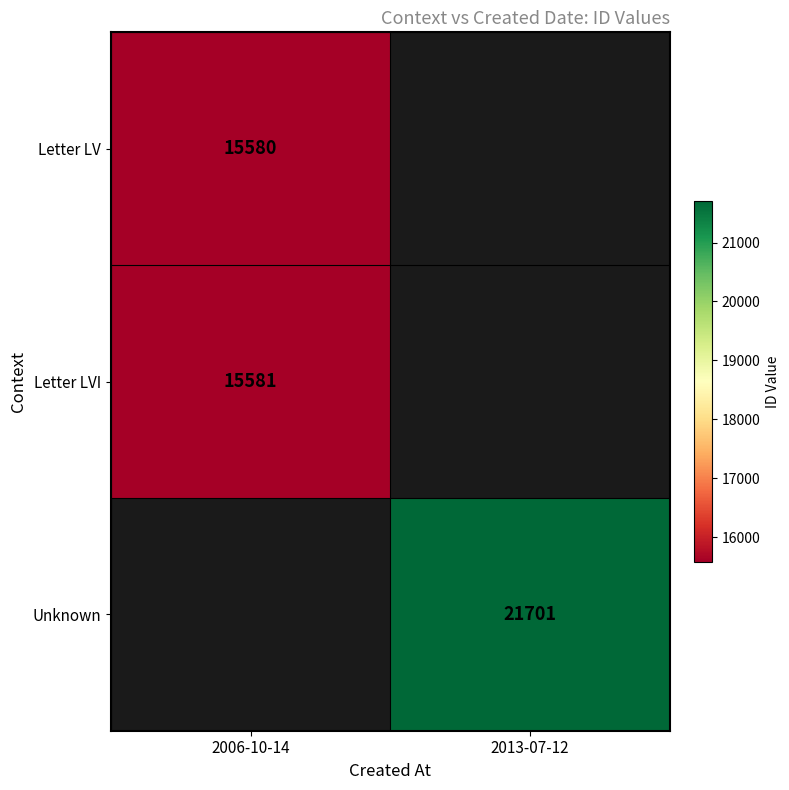

True or false: Letter LV has a value of 15580 at 2006-10-14.

True